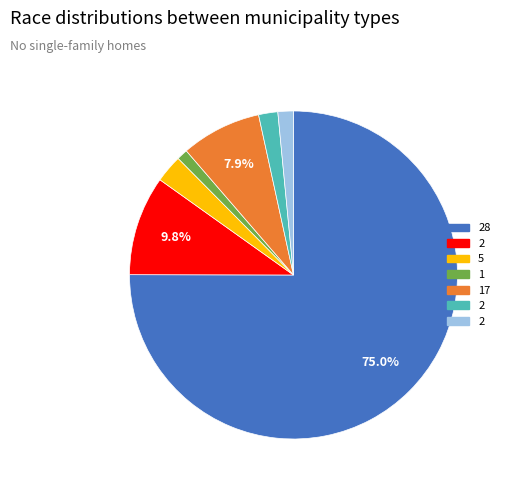

Does any single category account for the majority?

Yes